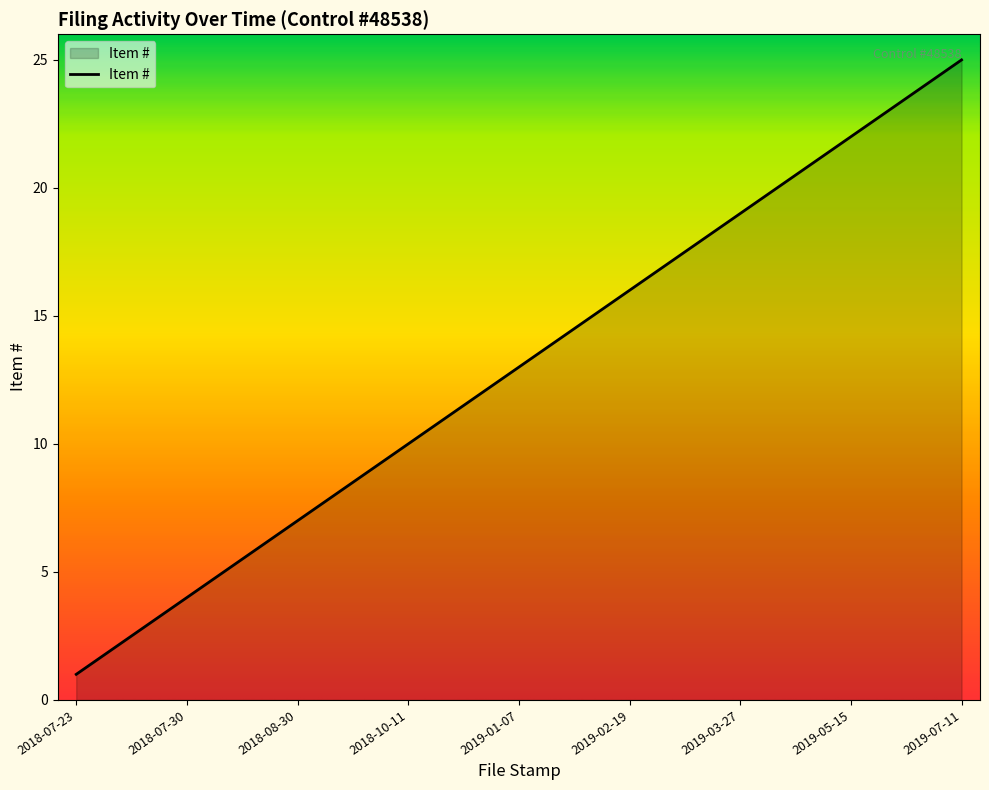

Reading left to right, extract all data points from this chart.

1	2	3	4	5	6	7	8	9	10	11	12	13	14	15	16	17	18	19	20	21	22	23	24	25